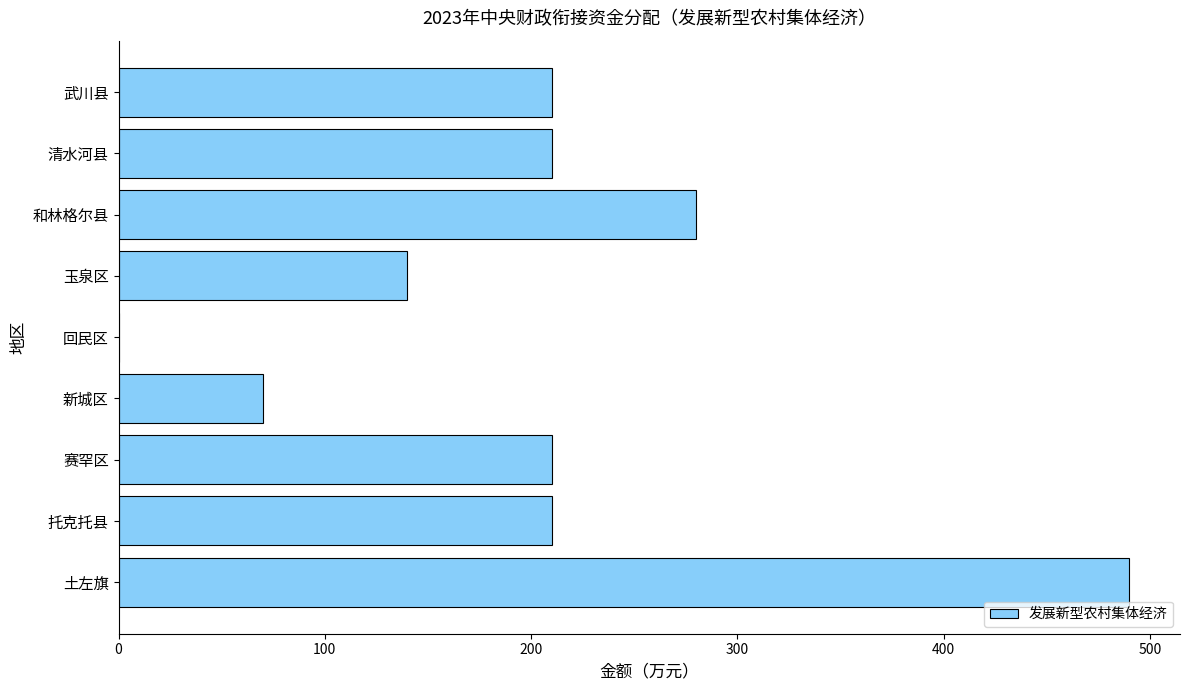

The chart shows a value of 210 at 托克托县. True or false?

True